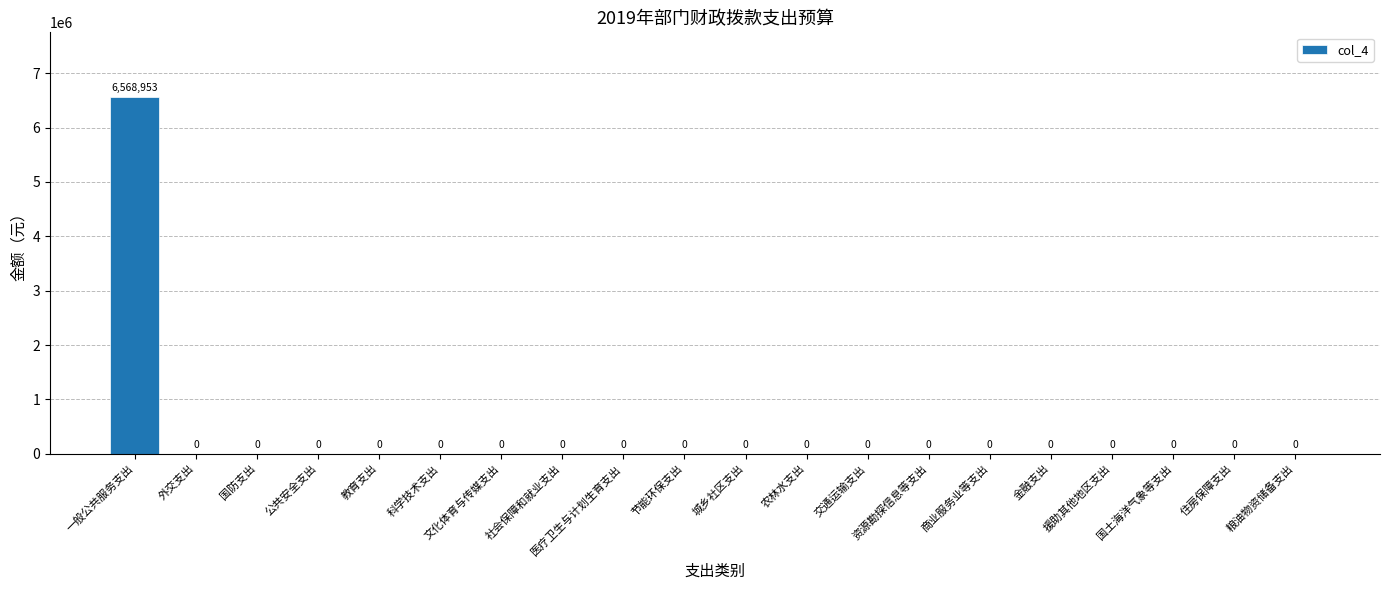

The value at 公共安全支出 is 0. True or false?

True